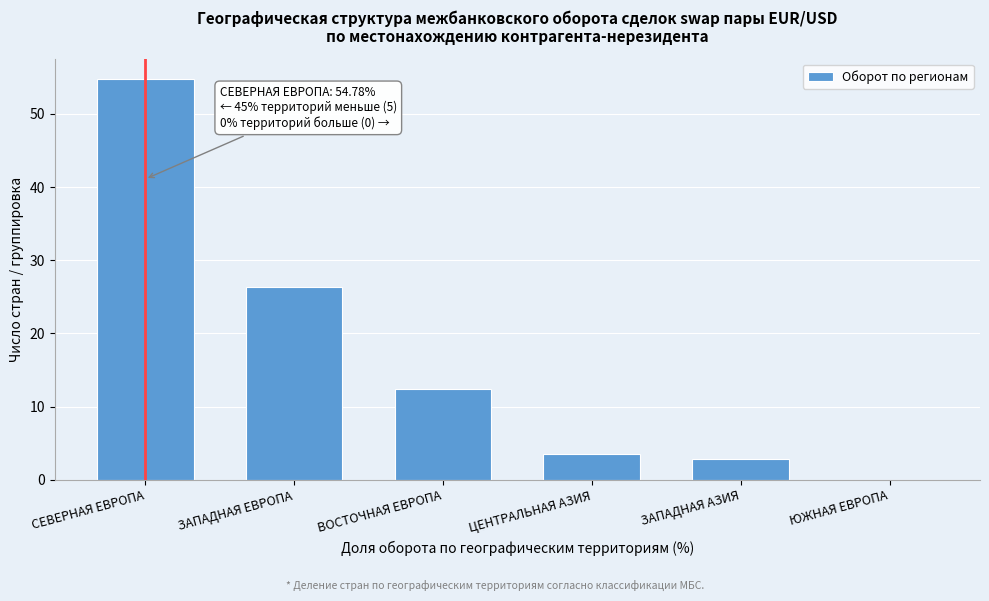

Is it true that the value at СЕВЕРНАЯ ЕВРОПА is 54.8?

True